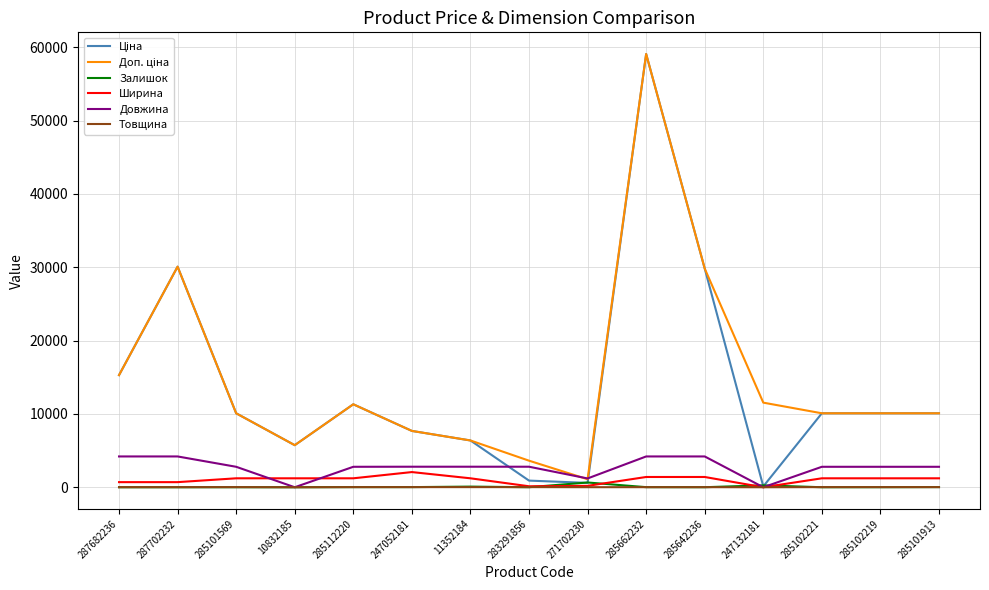

At which category is the sum across all series the highest?

285662232